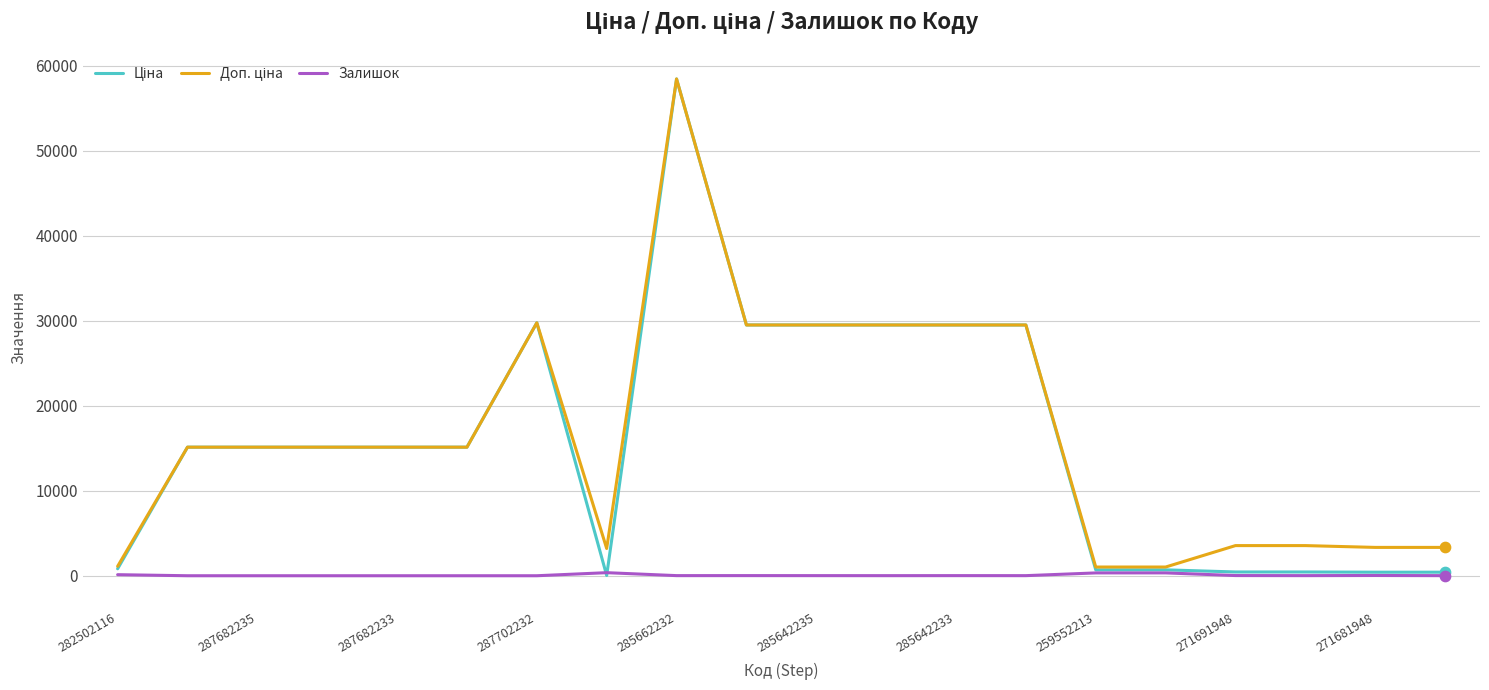

What is the greatest value displayed?

58426.5